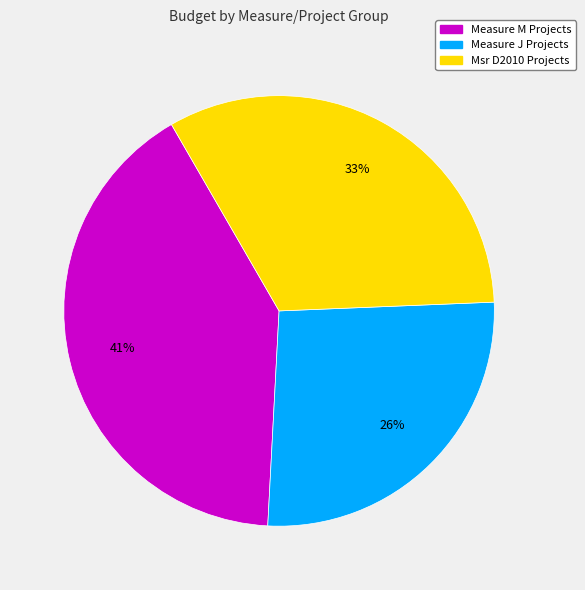

Is the sum of Measure M Projects and Measure J Projects greater than half?

Yes